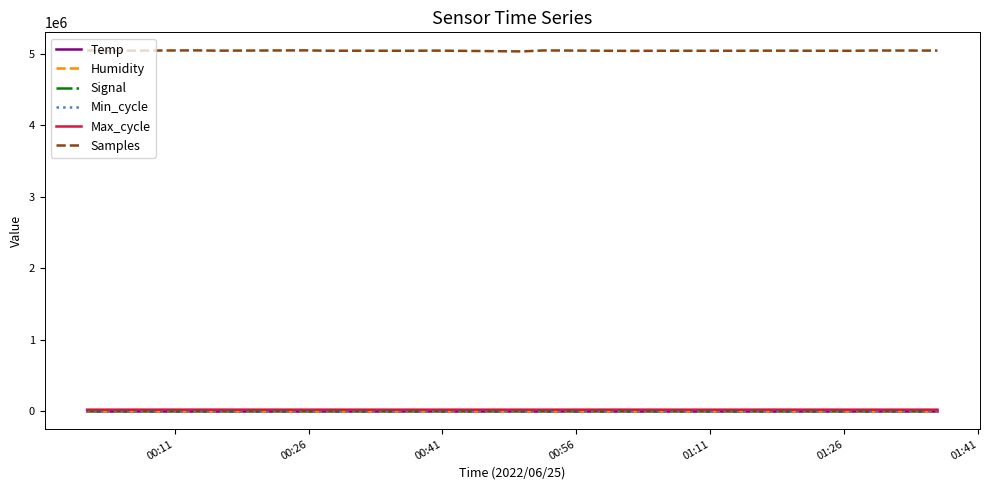

What is the maximum value for Signal?

-49.0